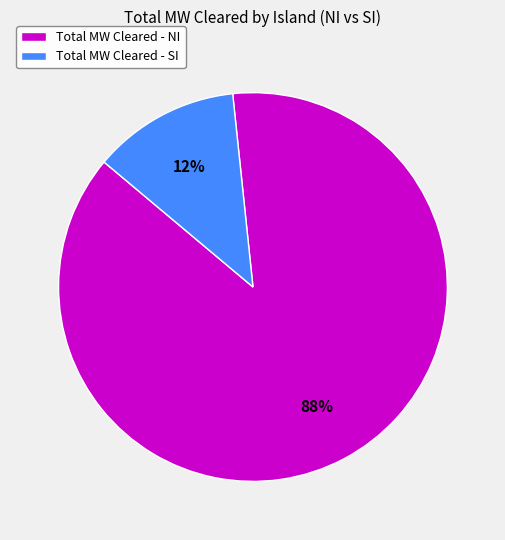

To the nearest percent, what is the average slice percentage?

50%